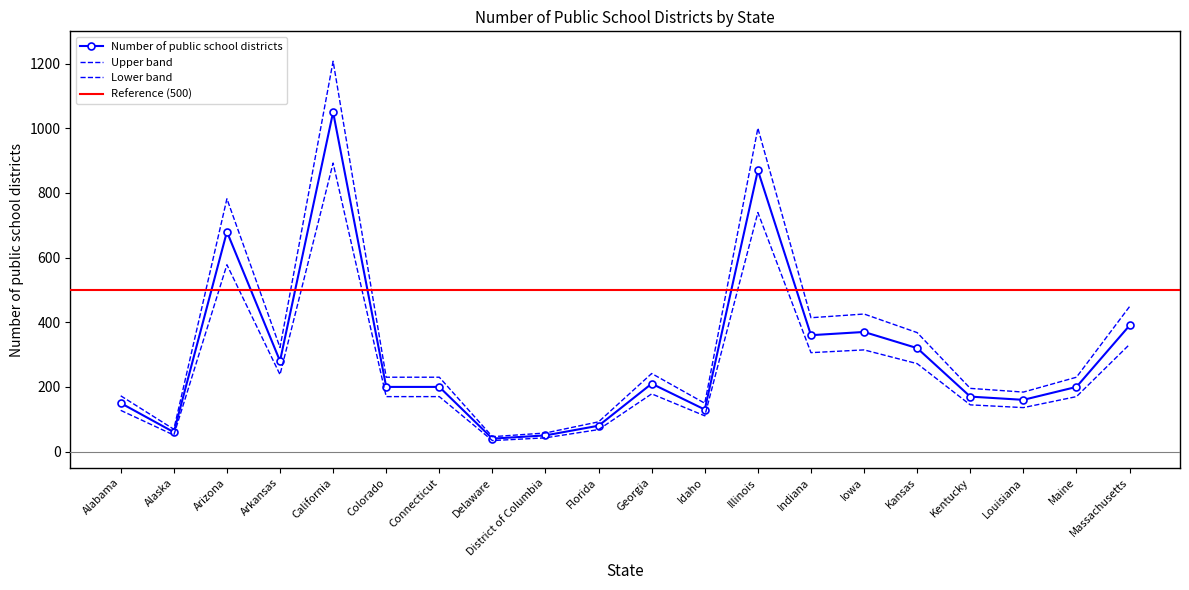

Rank the categories by value from lowest to highest.

Delaware, District of Columbia, Alaska, Florida, Idaho, Alabama, Louisiana, Kentucky, Colorado, Connecticut, Maine, Georgia, Arkansas, Kansas, Indiana, Iowa, Massachusetts, Arizona, Illinois, California